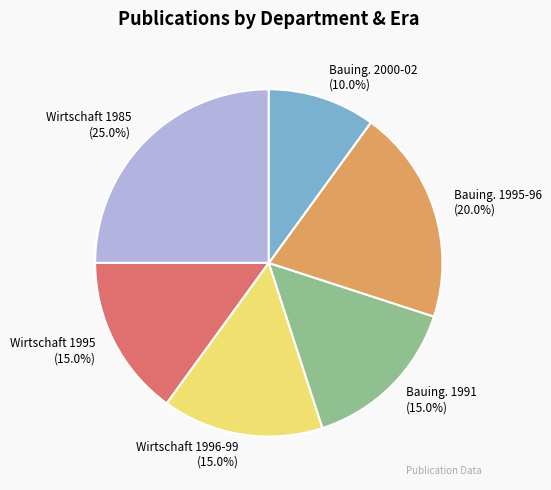

Which has a higher value, Bauing. 1991 or Bauing. 2000-02?

Bauing. 1991